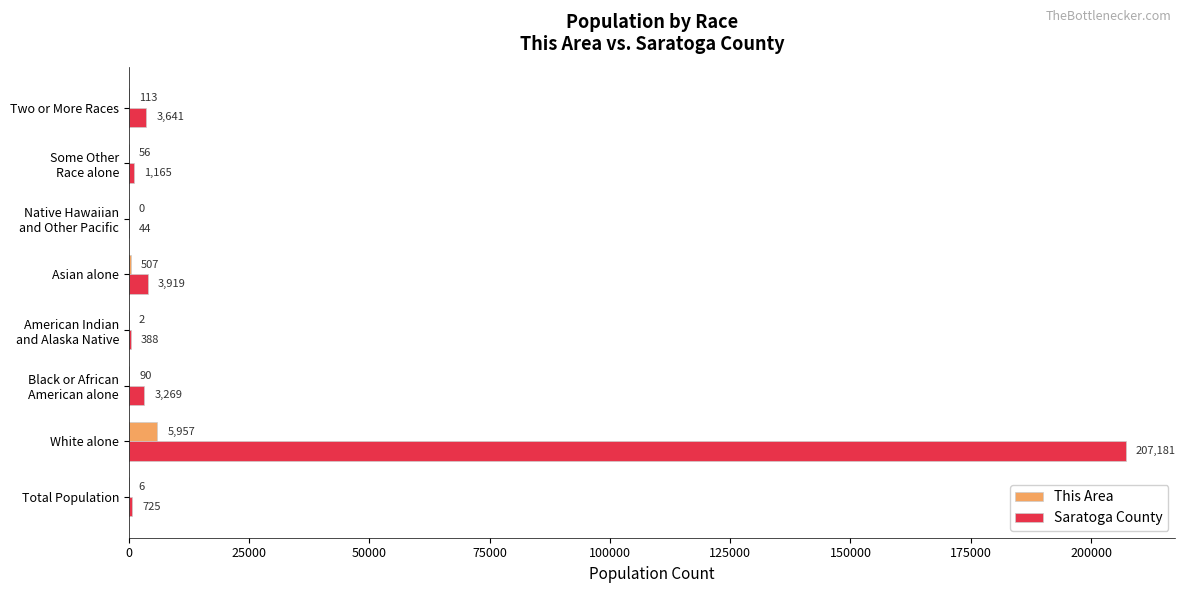

What is the maximum value shown in the chart?

207181